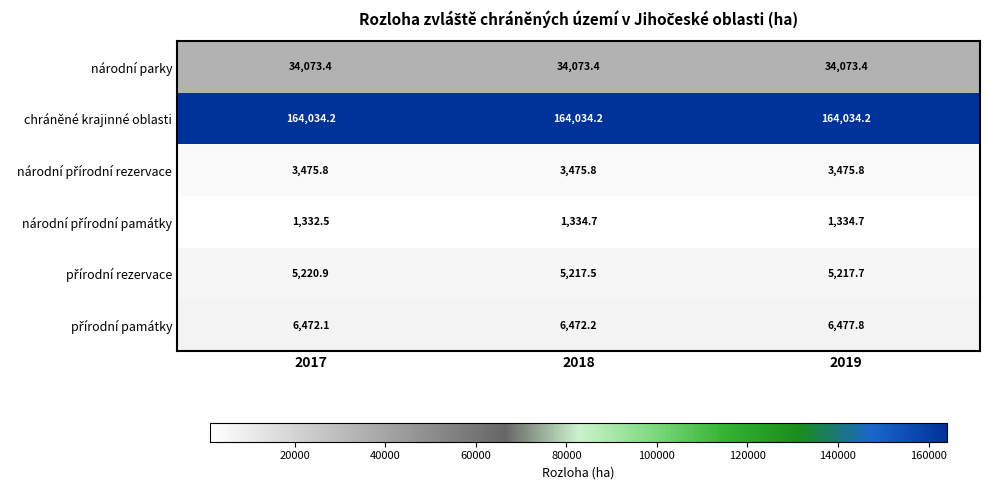

Is it true that národní parky equals 34073.4 at 2018?

True